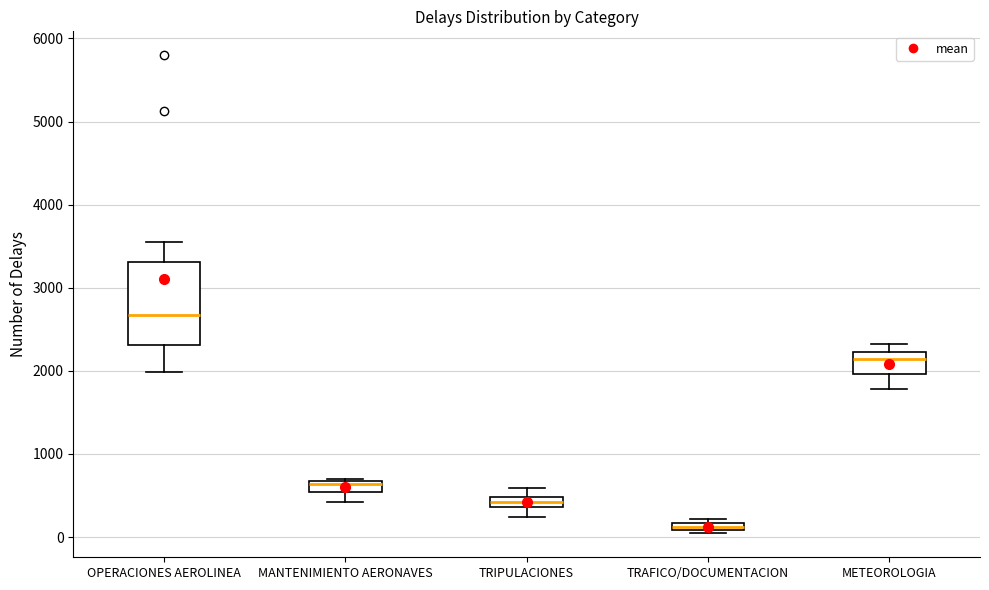

Which box is the tallest, from its lower edge to its upper edge?

OPERACIONES AEROLINEA